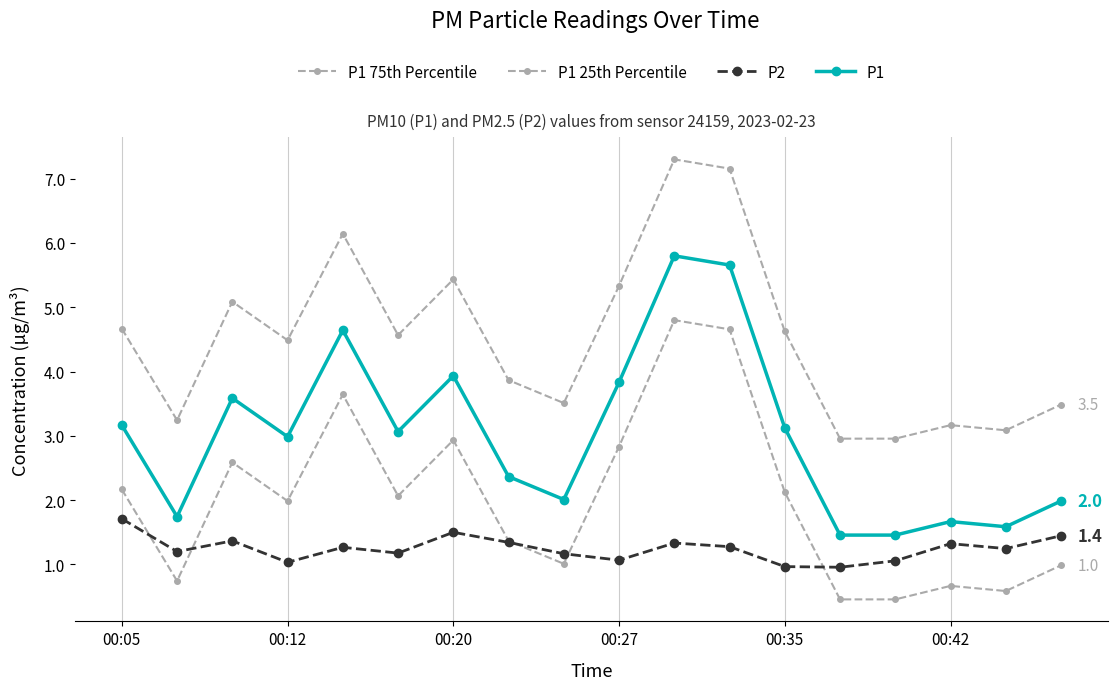

How many lines are shown in the chart?

4